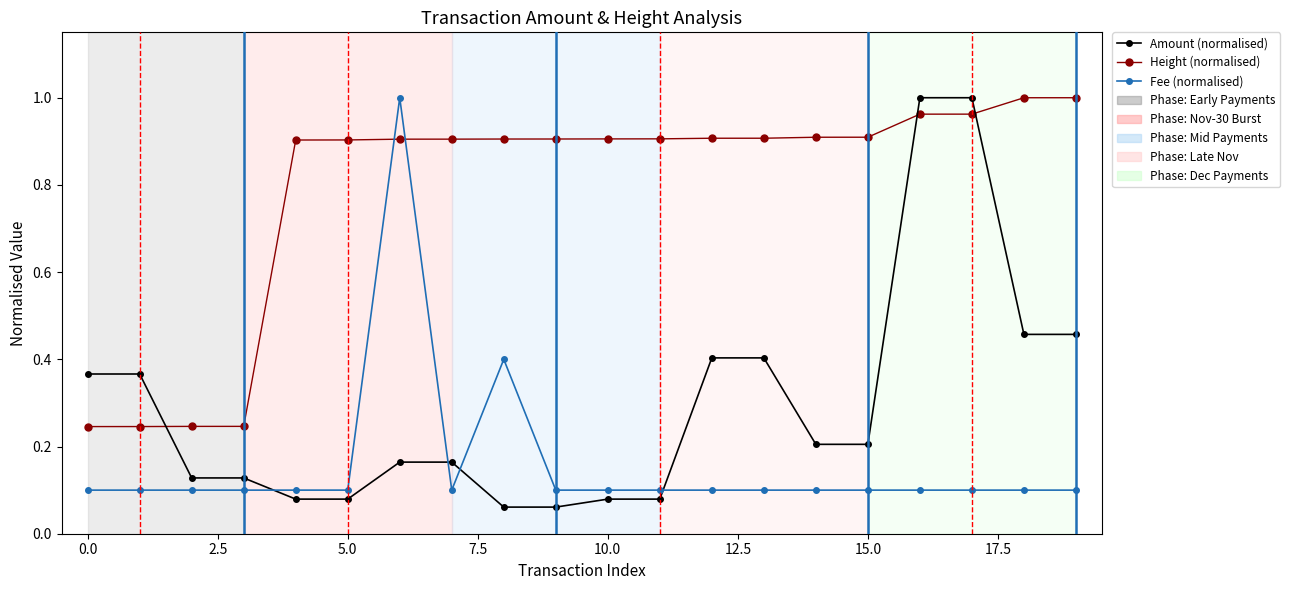

After their last crossing, which series has the higher values: Amount (normalised) or Fee (normalised)?

Amount (normalised)